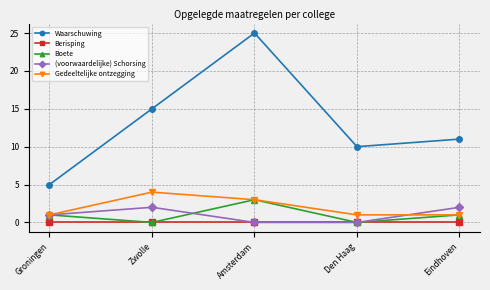

What is the maximum value for Waarschuwing?

25